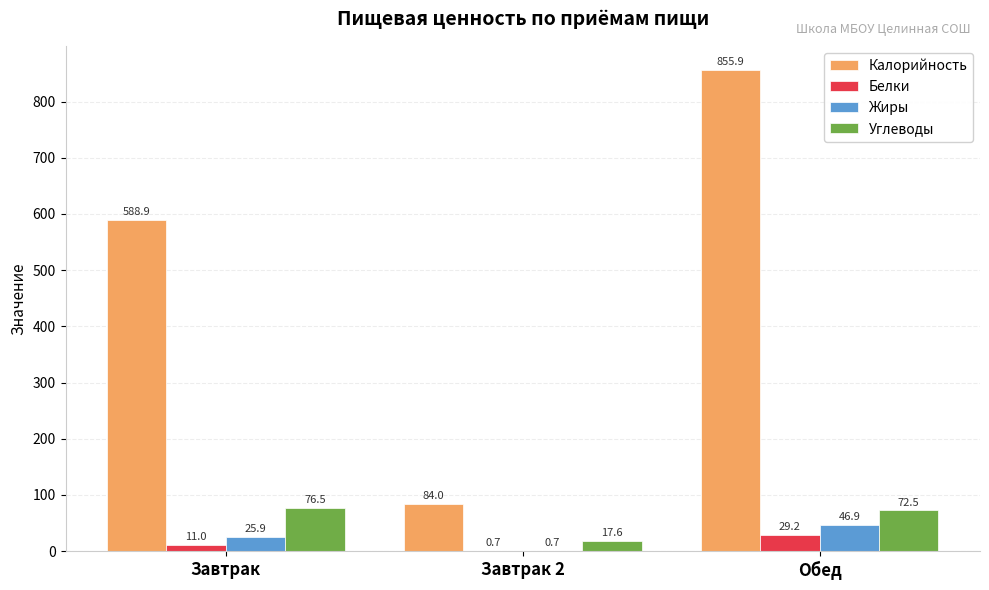

Is it true that Углеводы equals 72.5 at Обед?

True